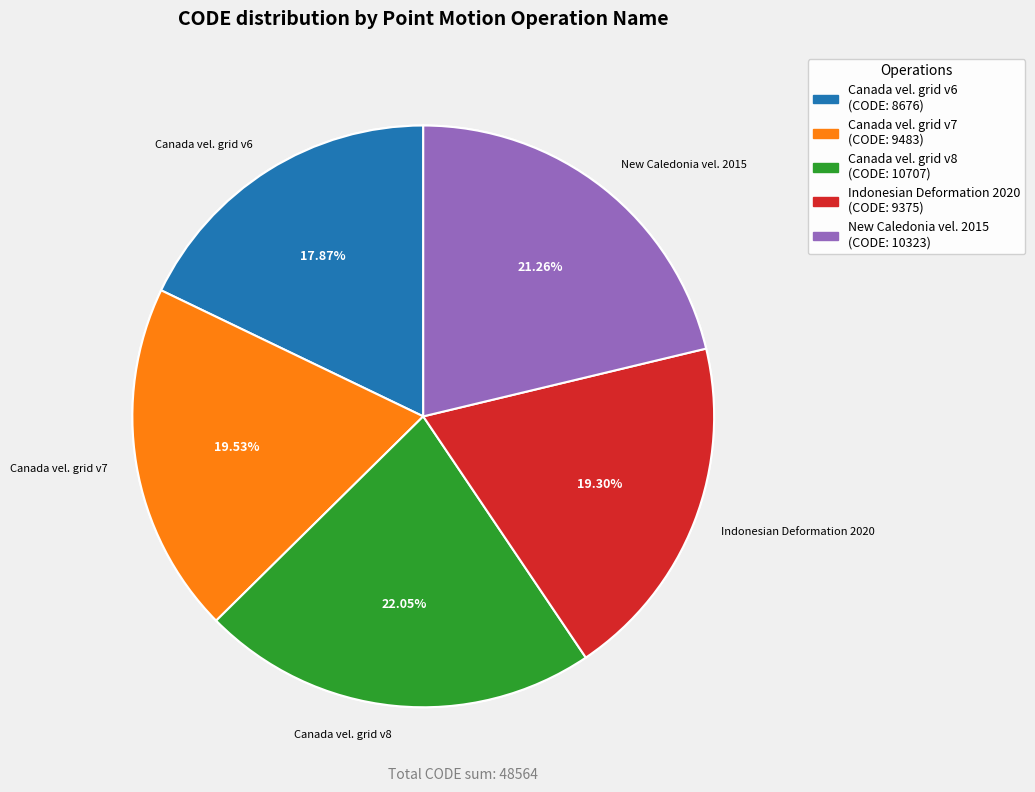

Rank the categories by value from highest to lowest.

Canada velocity grid v8, New Caledonia velocity model 2015, Canada velocity grid v7, Indonesian Deformation Model 2020, Canada velocity grid v6